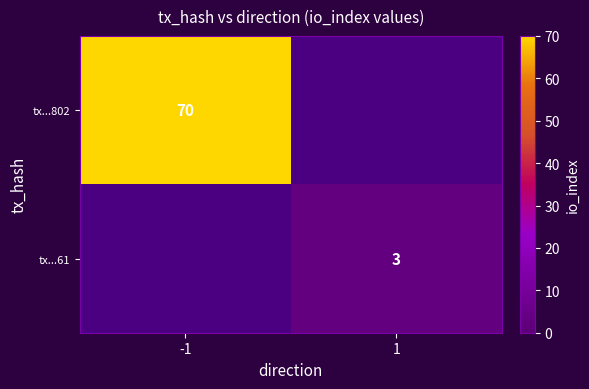

The value of tx...61 at 1 is 1. True or false?

False